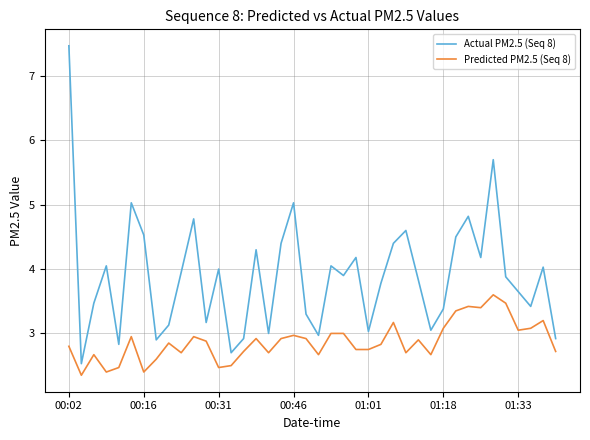

What is the difference between the maximum and minimum values in the Actual PM2.5 (Seq 8) series?

4.9